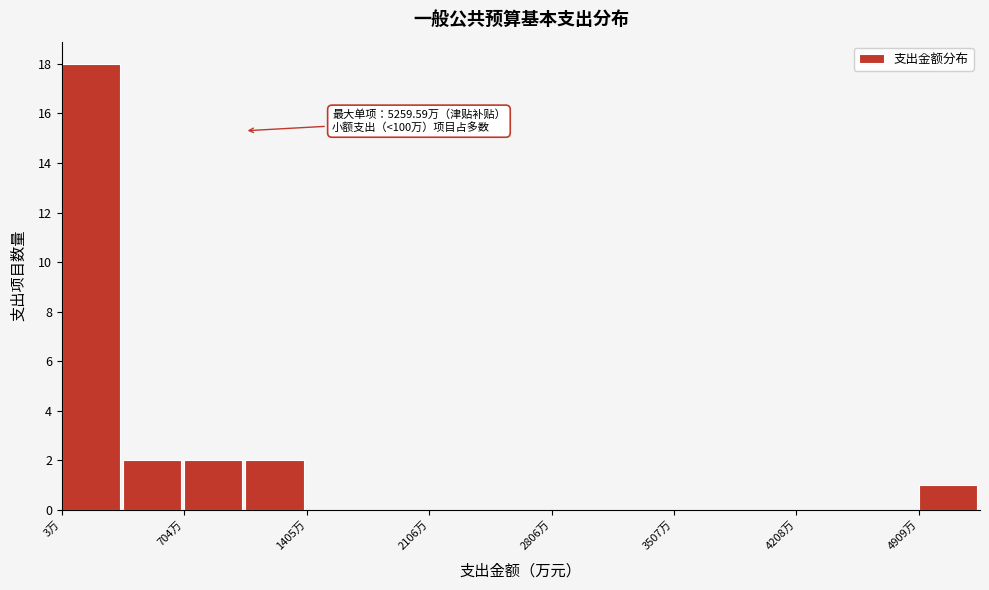

Around what value on the x-axis is the tallest bar? Give the approximate position of its centre, as read against the axis.

200